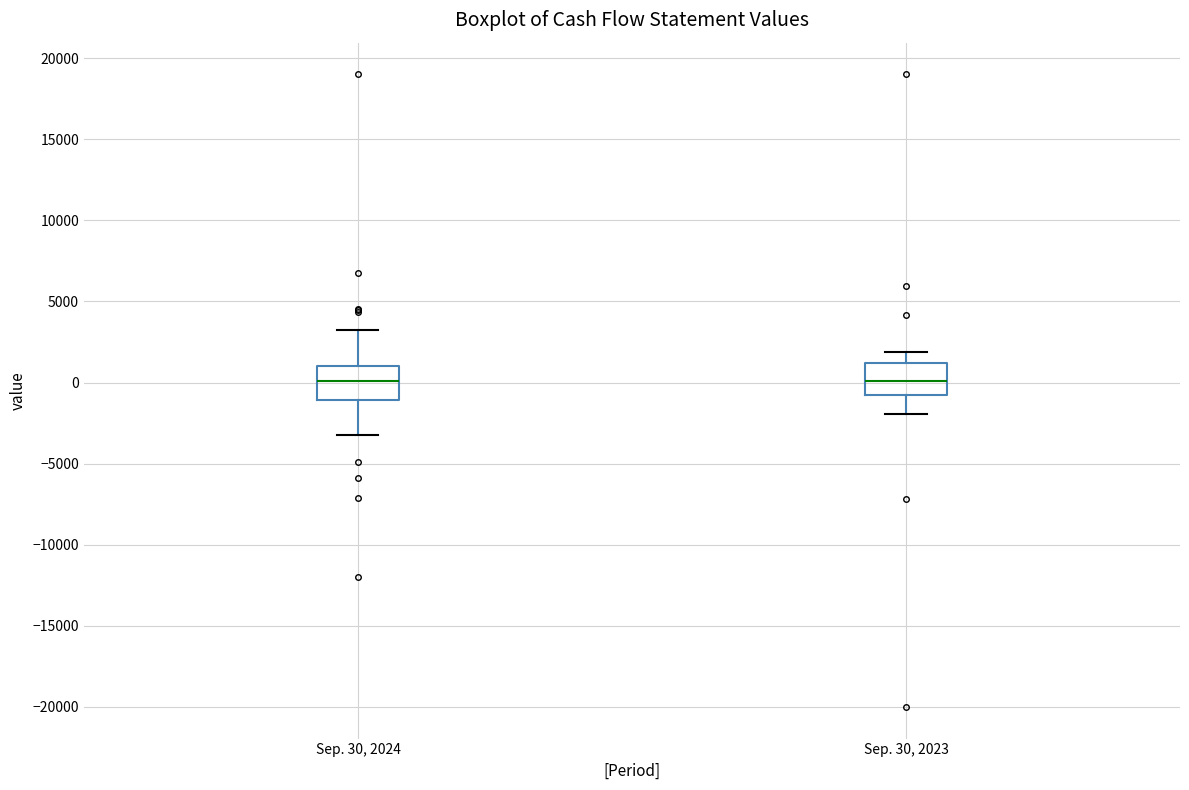

Reading left to right, transcribe this box plot: for each box, give where its median line is, the range the box spans, and where its two whiskers end, as read against the y-axis. The values are not printed on the chart, so give them approximately, as read against the axis.

Sep. 30, 2024: median 0, box -1000 to 1000, whiskers -3000 to 3000
Sep. 30, 2023: median 0, box -1000 to 1000, whiskers -2000 to 2000